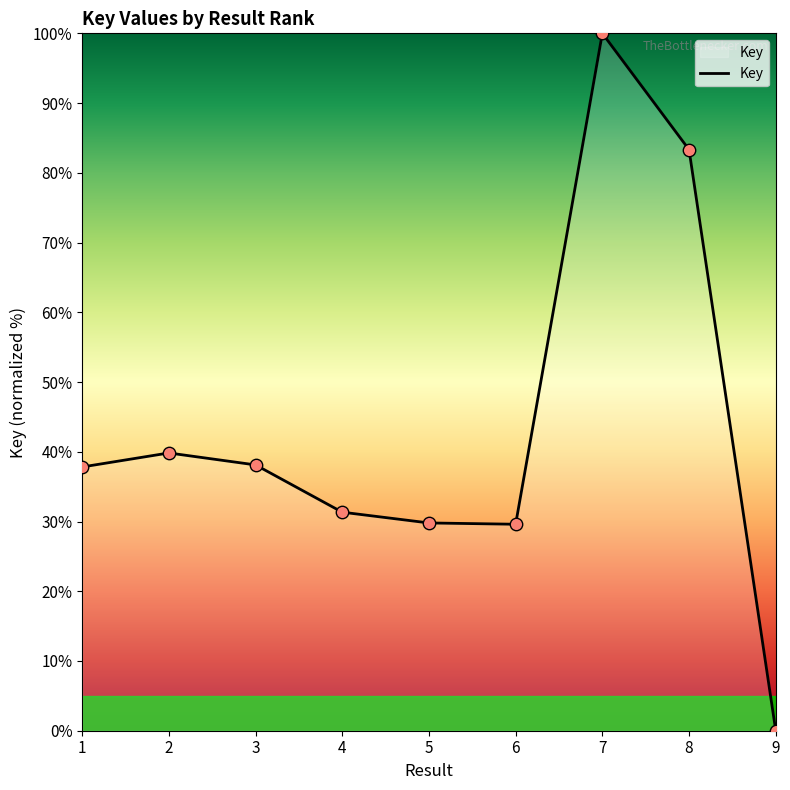

What is the ratio of the value at 5 to the value at 7?

0.3